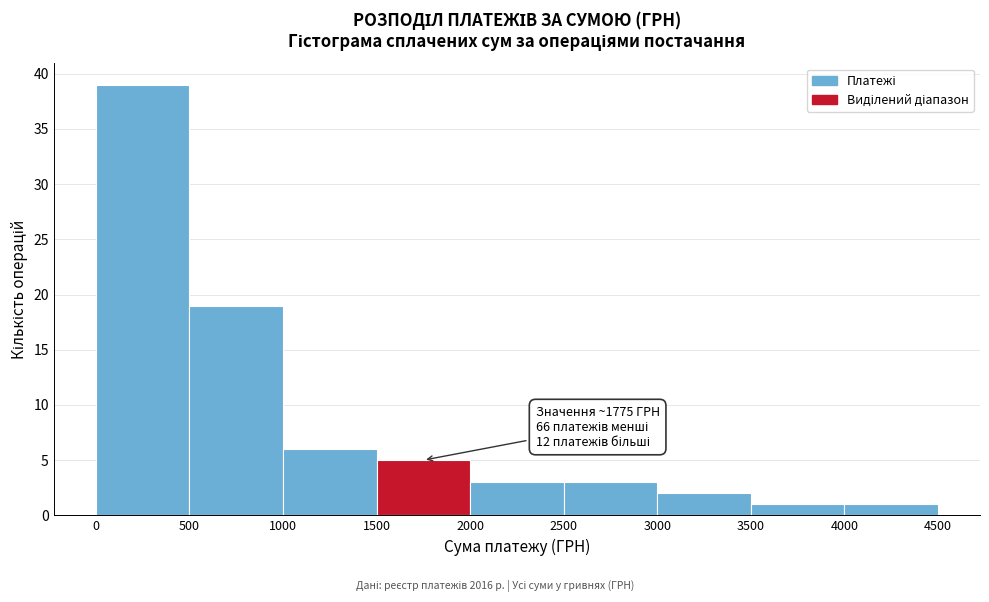

Over which range of the x-axis is the bar tallest?

0 to 500